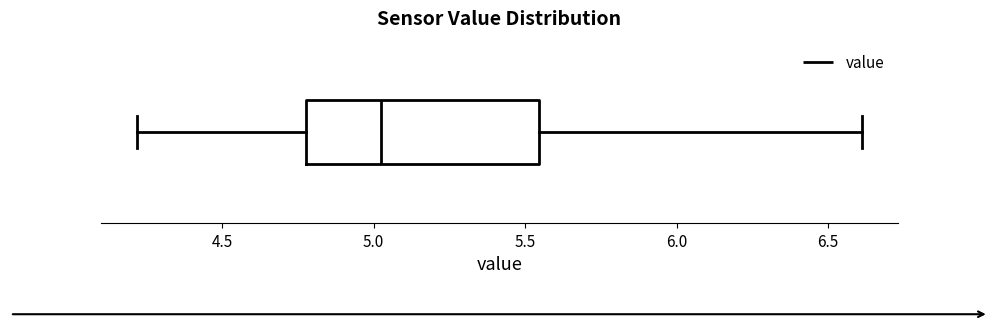

Where does the left whisker of the box end on the x-axis? The values are not printed on the chart, so give them approximately, as read against the axis.

4.20